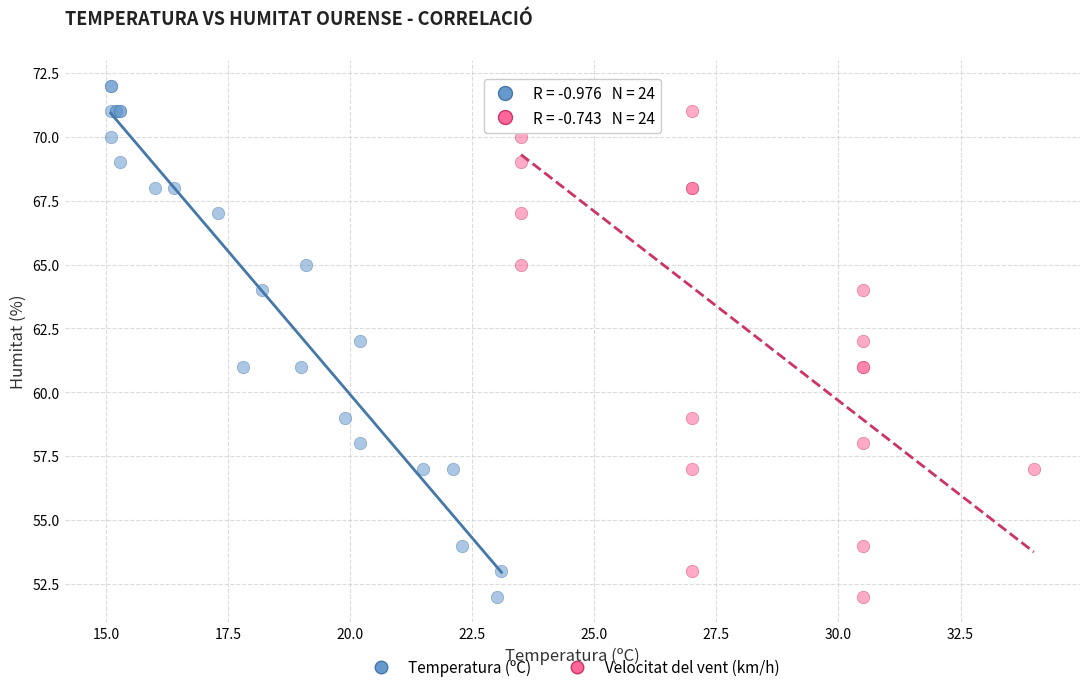

What are all the series names shown in the legend?

Temperatura (ºC), Velocitat del vent (km/h)